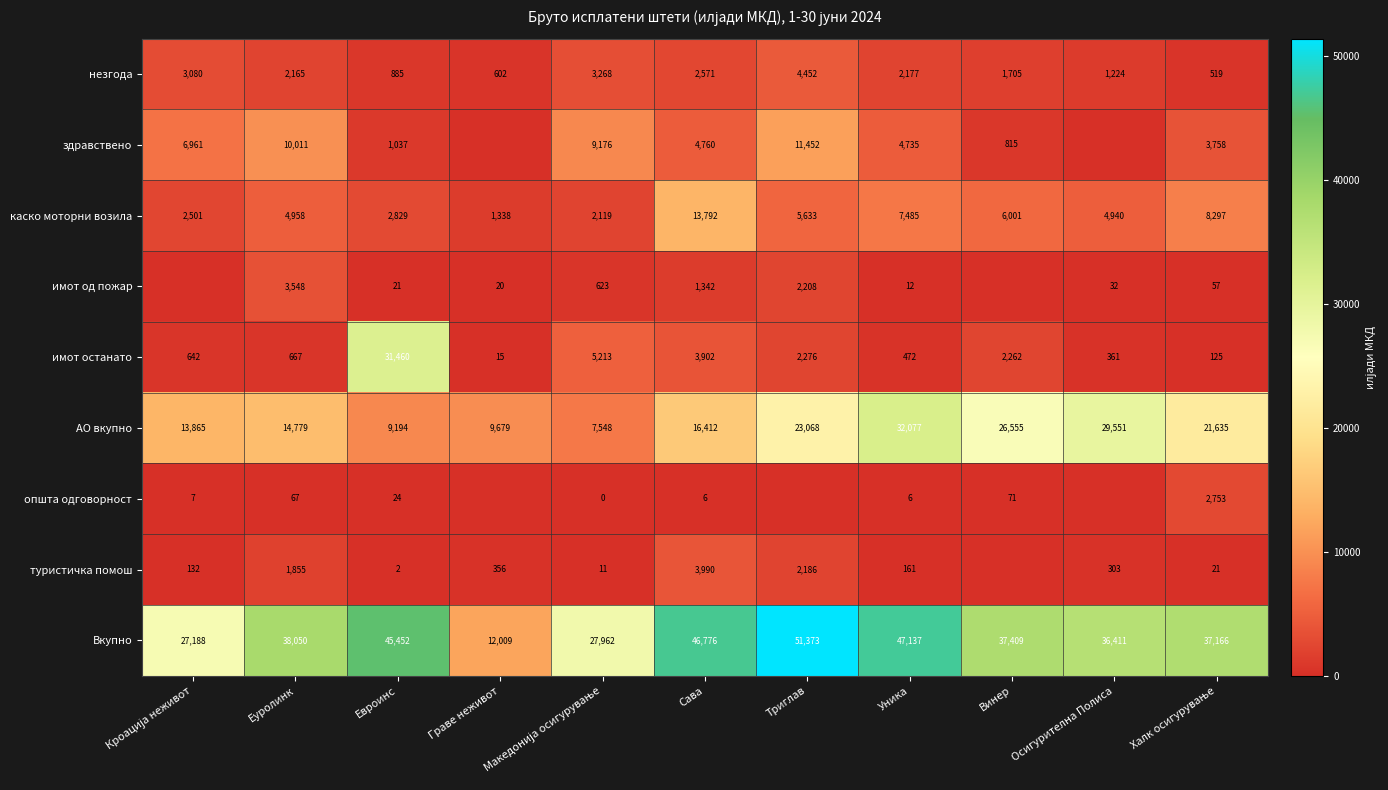

The туристичка помош series shows 73.7 at Уника. True or false?

False